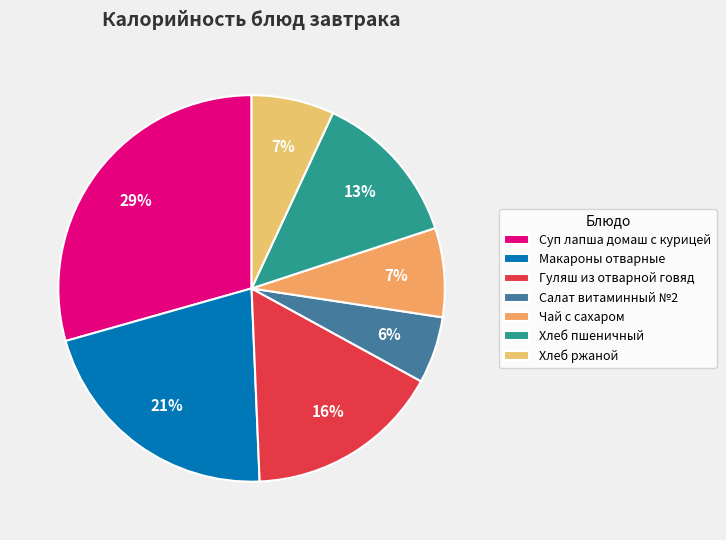

How many segments does this pie chart have?

7